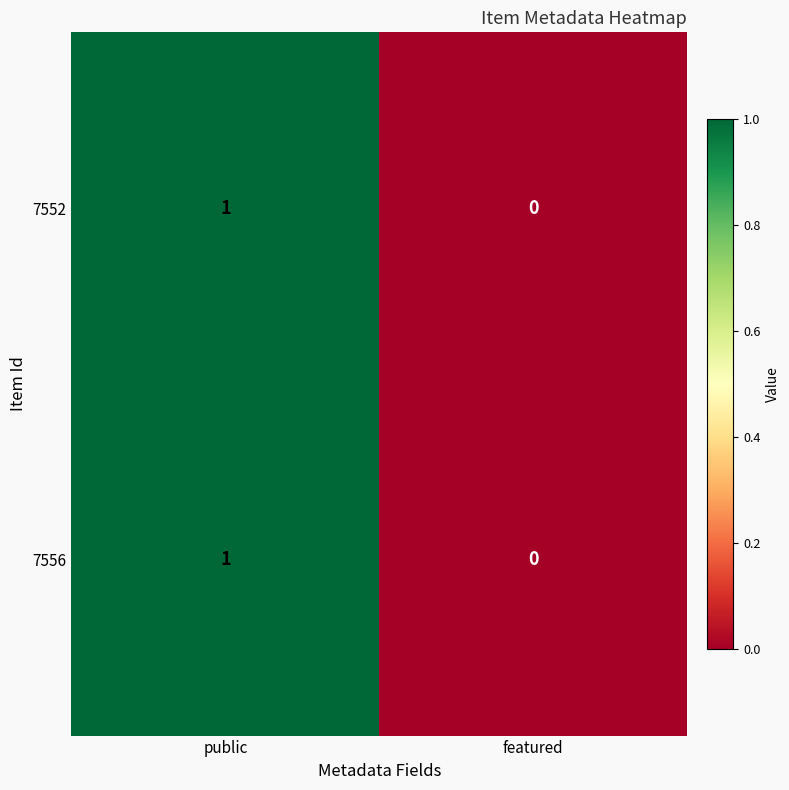

List the labels in order of 7552 value, largest first.

public, featured